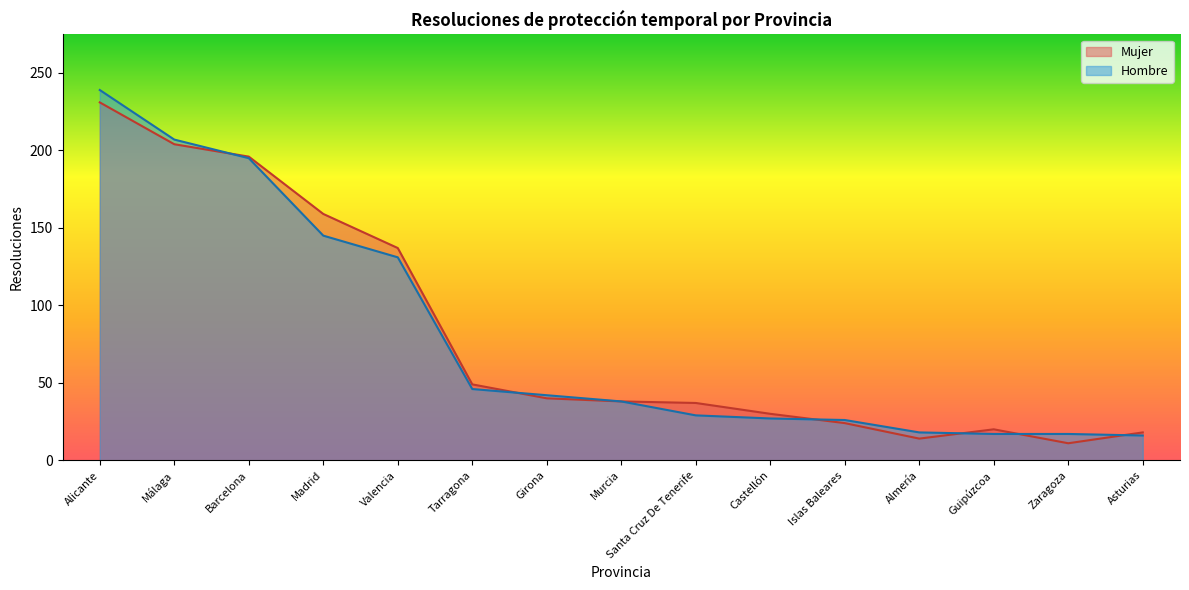

How many categories are shown in the chart?

15